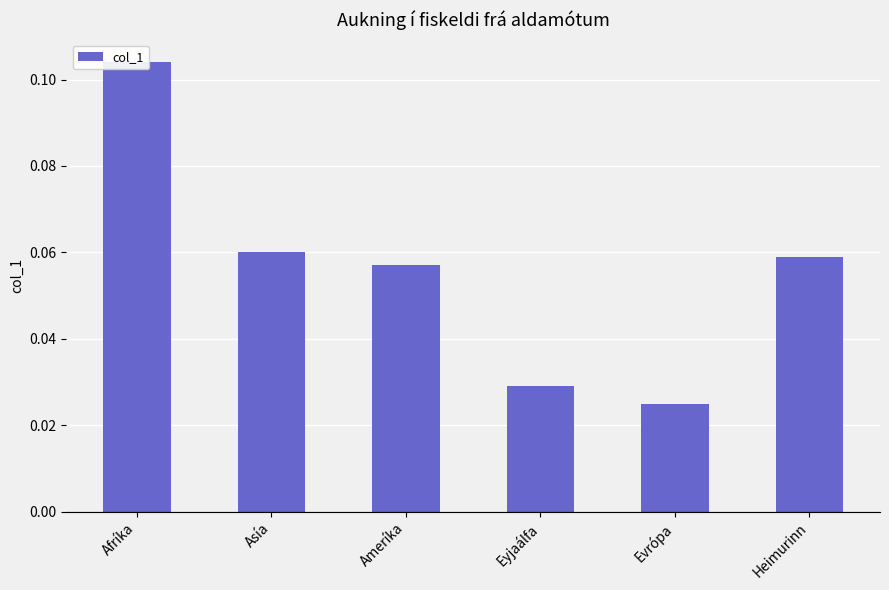

What is the average value?

0.1